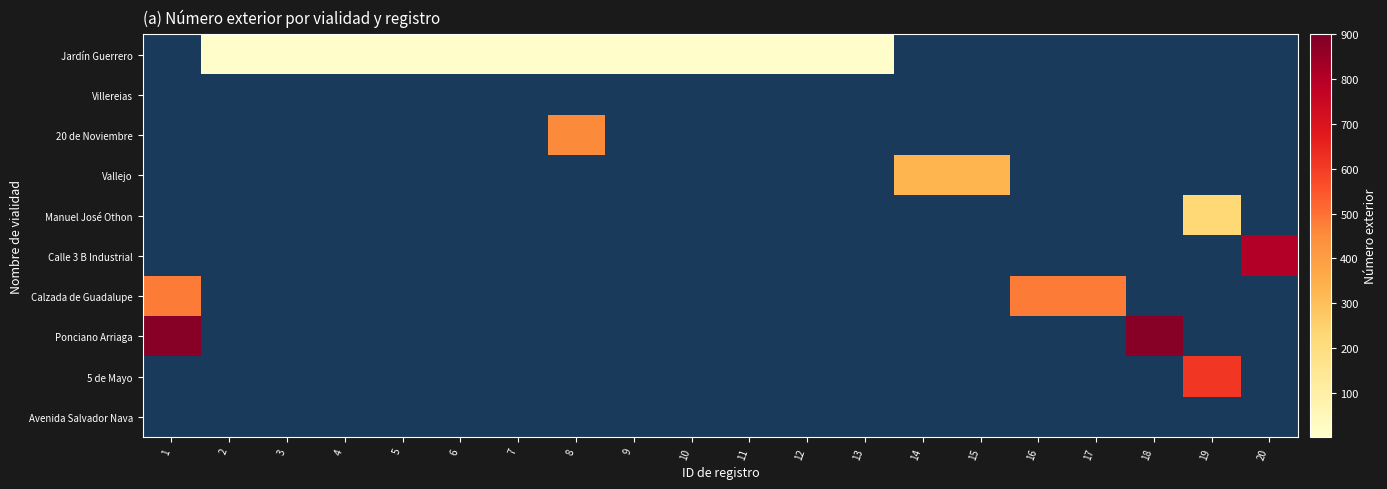

Reading right to left, transcribe all the data shown in this chart.

Jardín Guerrero: 20=0	19=0	18=0	17=0	16=0	15=0	14=0	13=6	12=6	11=6	10=6	9=6	8=6	7=6	6=6	5=6	4=6	3=6	2=6	1=0
Villereias: 20=0	19=0	18=0	17=0	16=0	15=0	14=0	13=0	12=0	11=0	10=0	9=0	8=0	7=0	6=0	5=0	4=0	3=0	2=0	1=0
20 de Noviembre: 20=0	19=0	18=0	17=0	16=0	15=0	14=0	13=0	12=0	11=0	10=0	9=0	8=455	7=0	6=0	5=0	4=0	3=0	2=0	1=0
Vallejo: 20=0	19=0	18=0	17=0	16=0	15=330	14=330	13=0	12=0	11=0	10=0	9=0	8=0	7=0	6=0	5=0	4=0	3=0	2=0	1=0
Manuel José Othon: 20=0	19=225	18=0	17=0	16=0	15=0	14=0	13=0	12=0	11=0	10=0	9=0	8=0	7=0	6=0	5=0	4=0	3=0	2=0	1=0
Calle 3 B Industrial: 20=805	19=0	18=0	17=0	16=0	15=0	14=0	13=0	12=0	11=0	10=0	9=0	8=0	7=0	6=0	5=0	4=0	3=0	2=0	1=0
Calzada de Guadalupe: 20=0	19=0	18=0	17=480	16=480	15=0	14=0	13=0	12=0	11=0	10=0	9=0	8=0	7=0	6=0	5=0	4=0	3=0	2=0	1=480
Ponciano Arriaga: 20=0	19=0	18=883	17=0	16=0	15=0	14=0	13=0	12=0	11=0	10=0	9=0	8=0	7=0	6=0	5=0	4=0	3=0	2=0	1=883
5 de Mayo: 20=0	19=610	18=0	17=0	16=0	15=0	14=0	13=0	12=0	11=0	10=0	9=0	8=0	7=0	6=0	5=0	4=0	3=0	2=0	1=0
Avenida Salvador Nava: 20=0	19=0	18=0	17=0	16=0	15=0	14=0	13=0	12=0	11=0	10=0	9=0	8=0	7=0	6=0	5=0	4=0	3=0	2=0	1=0